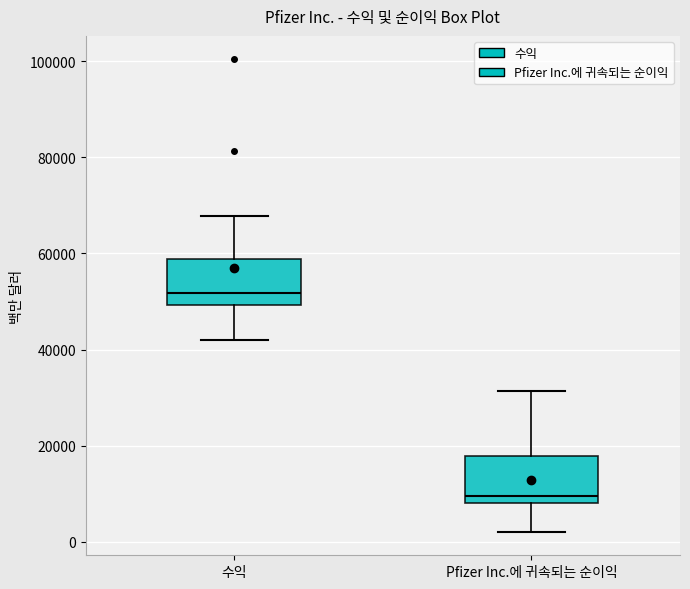

Which box's median line is the lowest?

Pfizer Inc.에 귀속되는 순이익